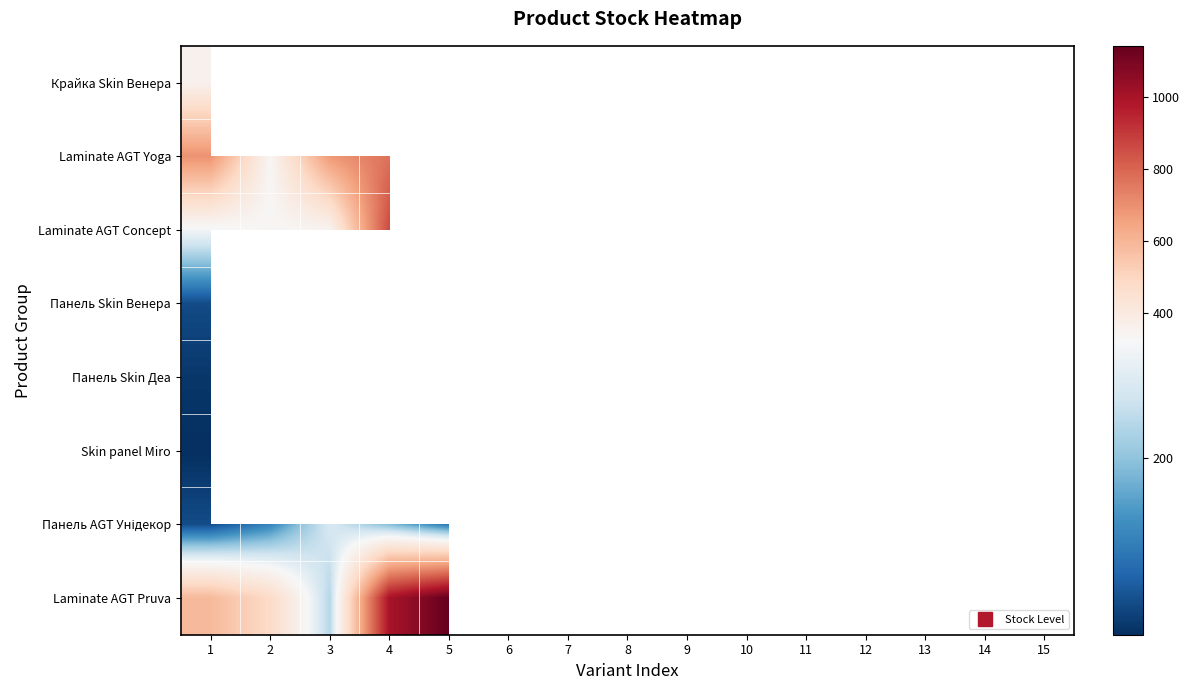

Which series has the largest range (max minus min)?

Панель AGT Унідекор